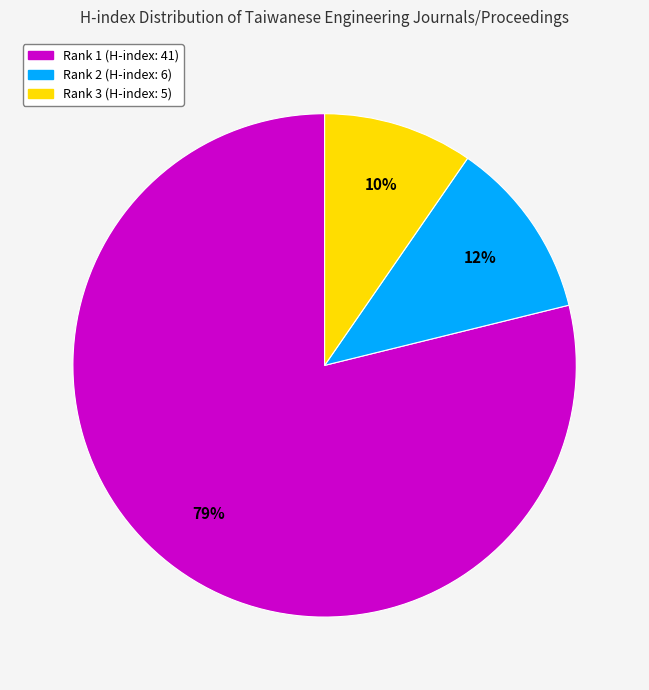

The Rank 3 (H-index: 5) slice represents 10% of the pie. True or false?

True